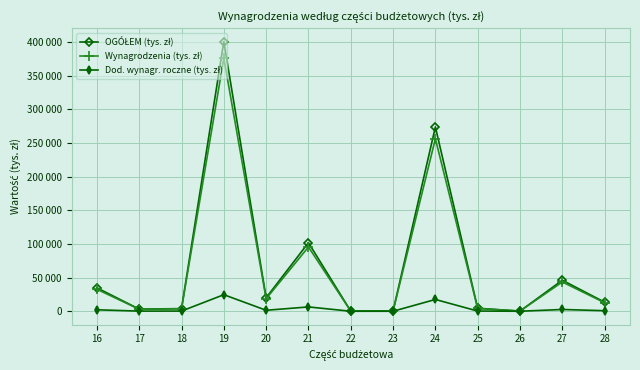

Which category has the highest value across all series?

19